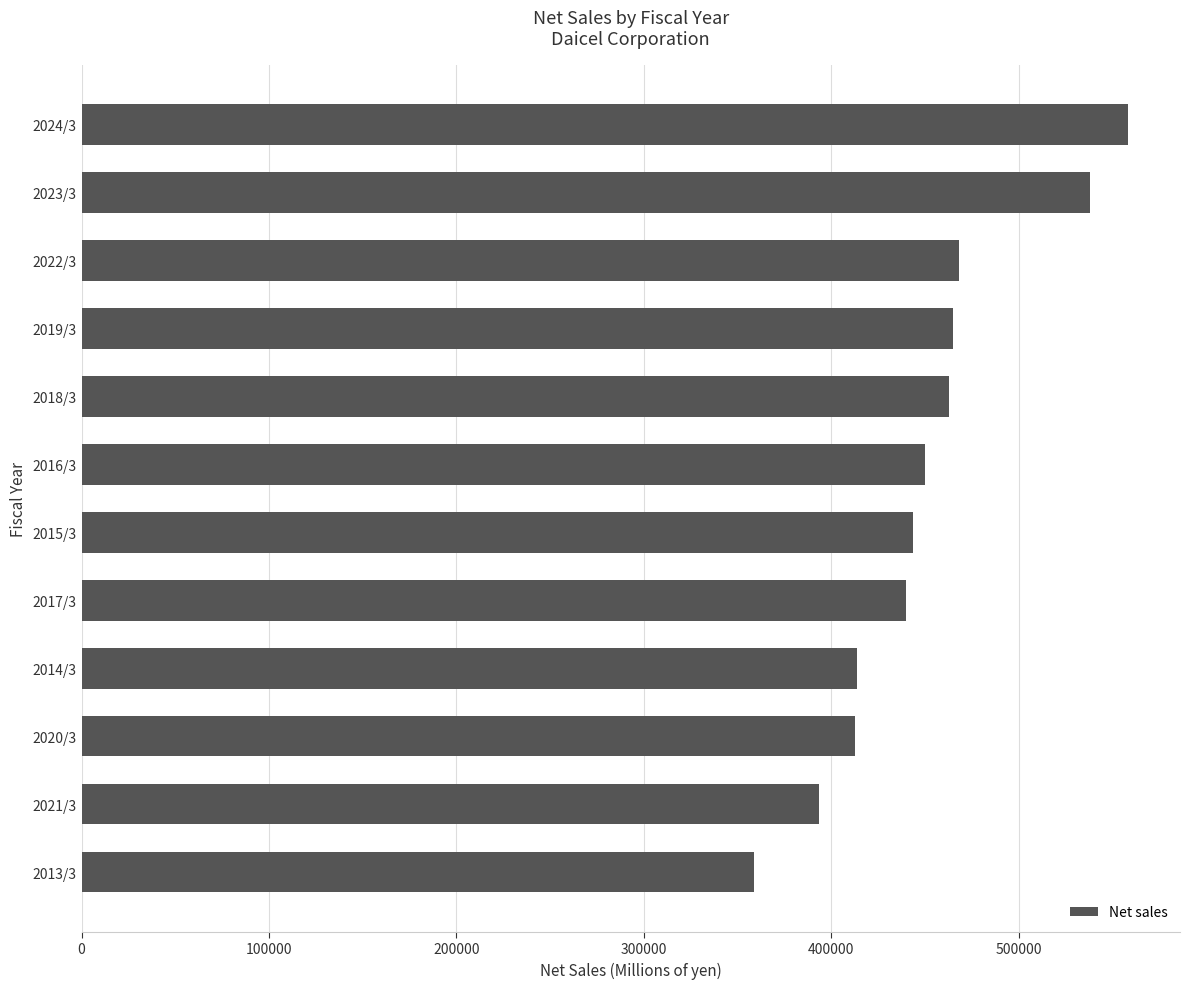

How many data points are less than 449878?

6